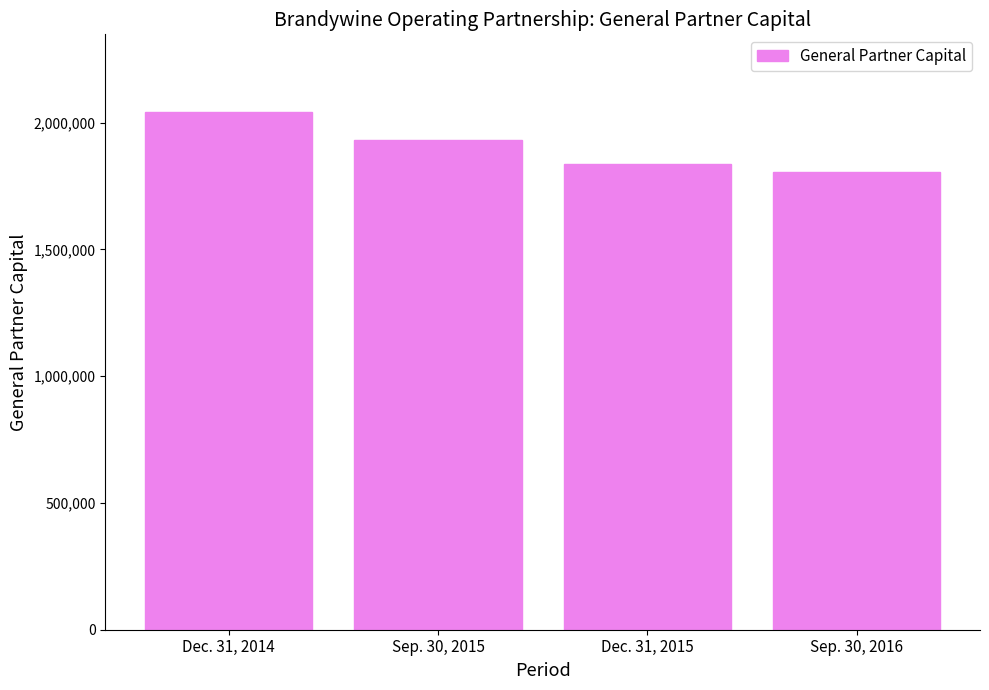

What is the sum of the values at Sep. 30, 2015 and Dec. 31, 2015?

3769645